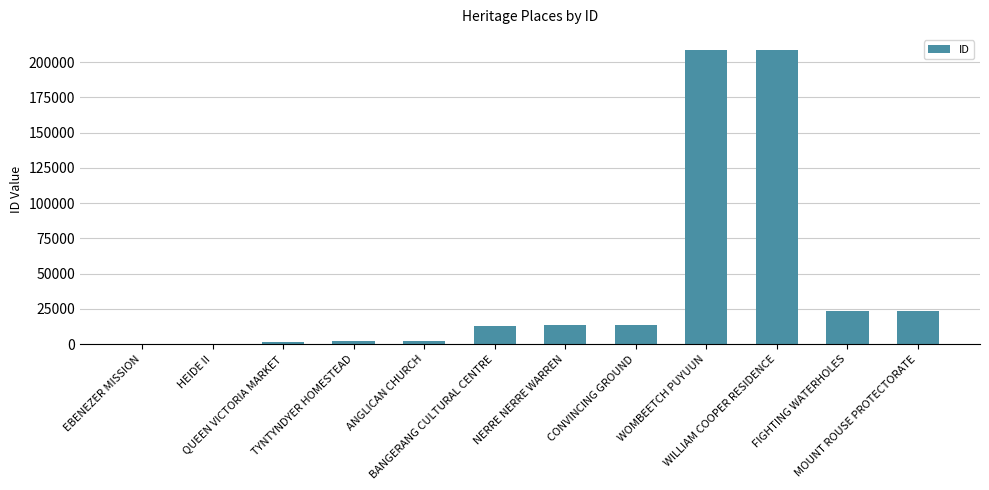

What is the sum of all values?

510776